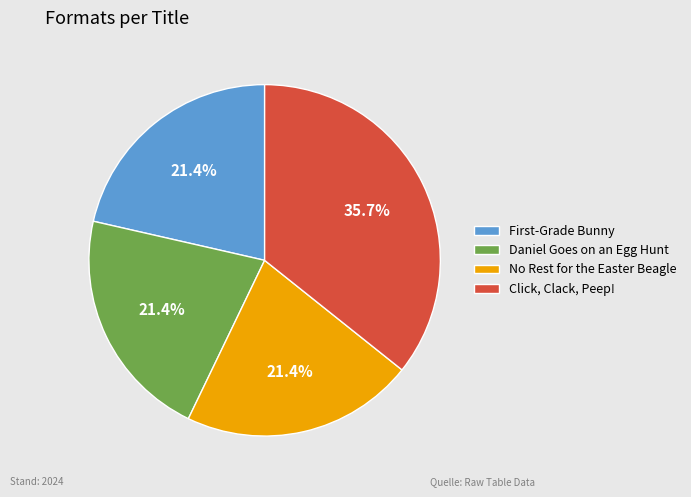

What is the largest slice in the pie chart?

Click, Clack, Peep!